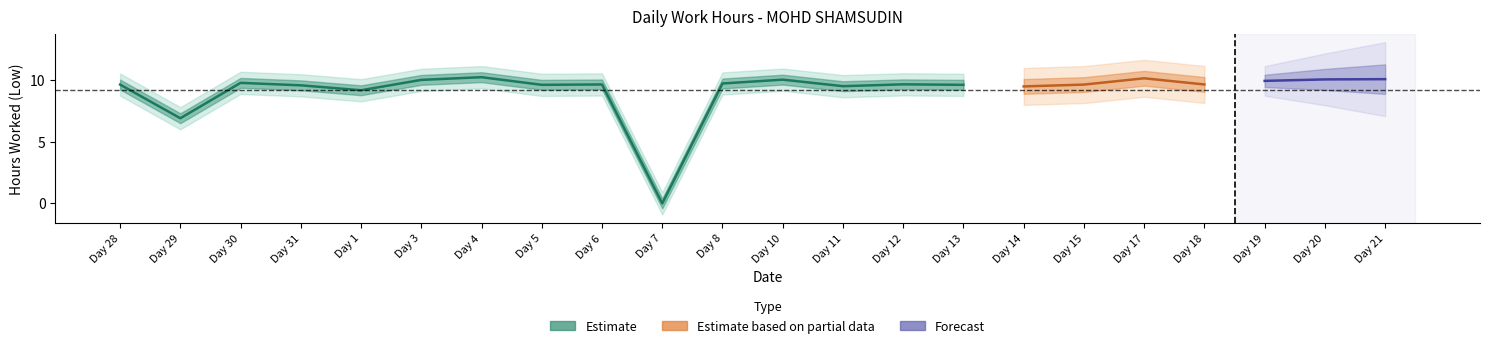

What is the maximum value shown in the chart?

10.2